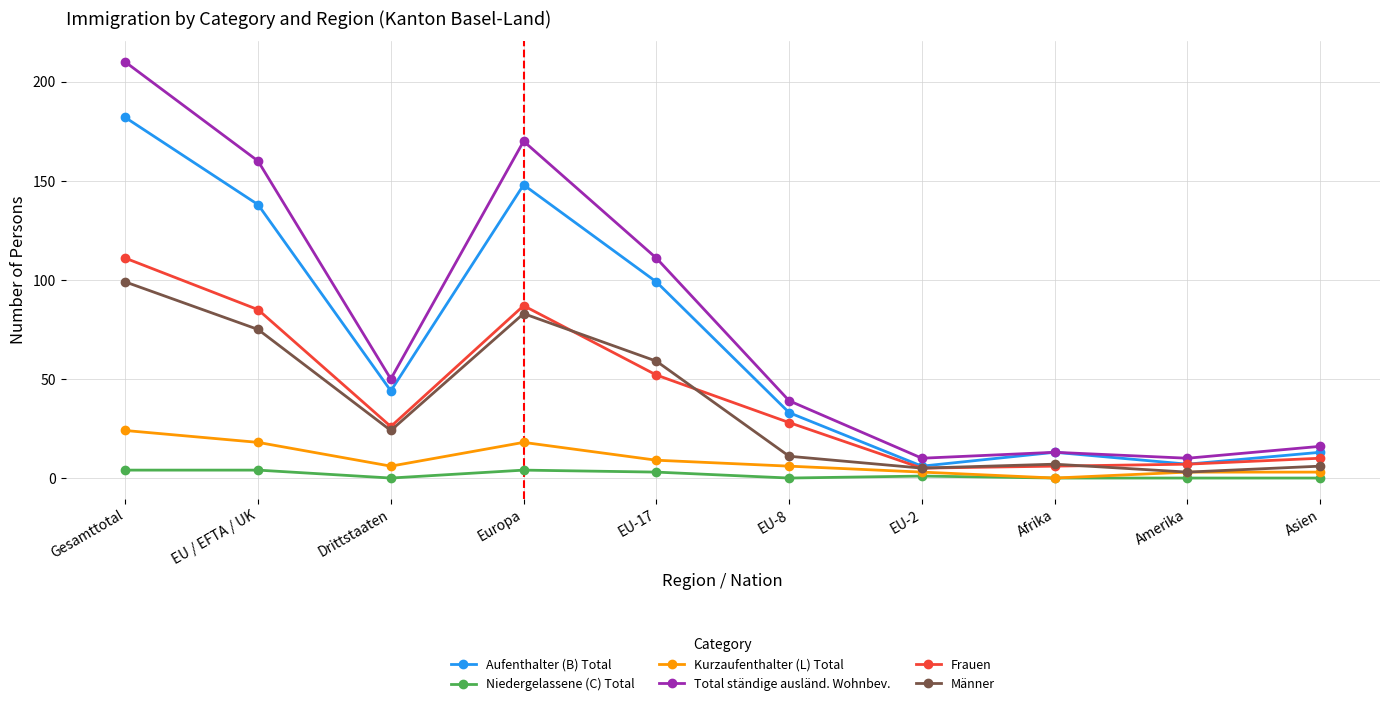

Between EU / EFTA / UK and EU-2, which series saw the biggest shift?

Total ständige ausländ. Wohnbev.